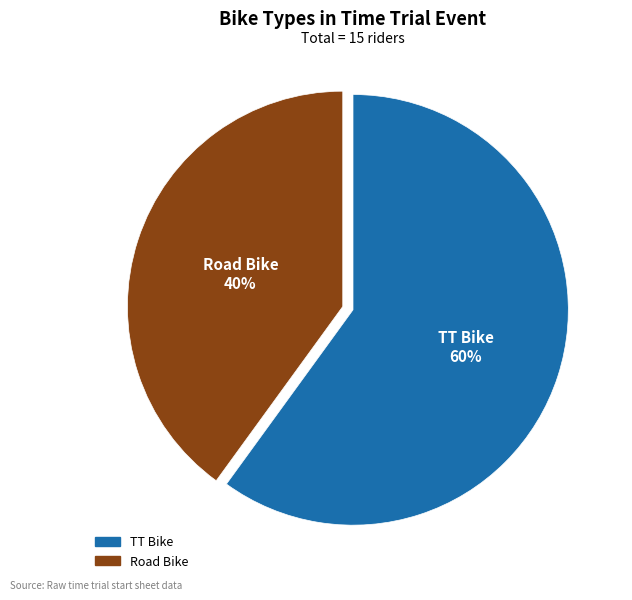

Count the number of slices in the pie.

2